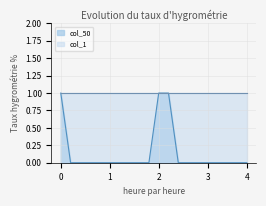

True or false: col_50 has a value of 1 at 0.

True